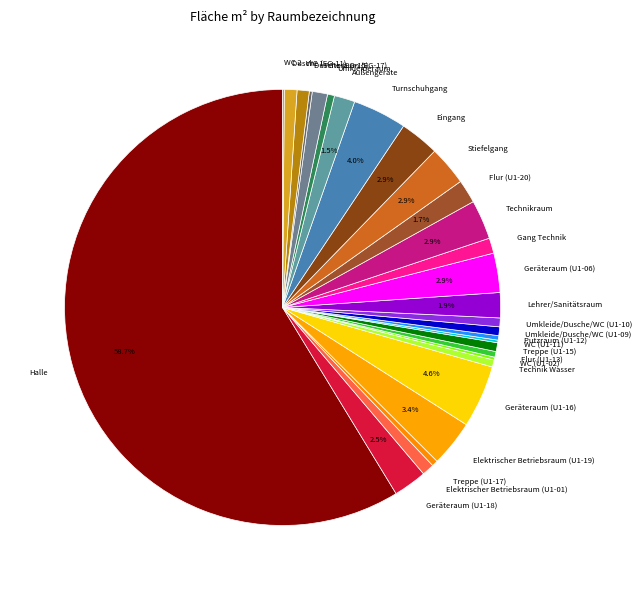

What percentage is the Umkleideraum slice, to the nearest percent?

1%